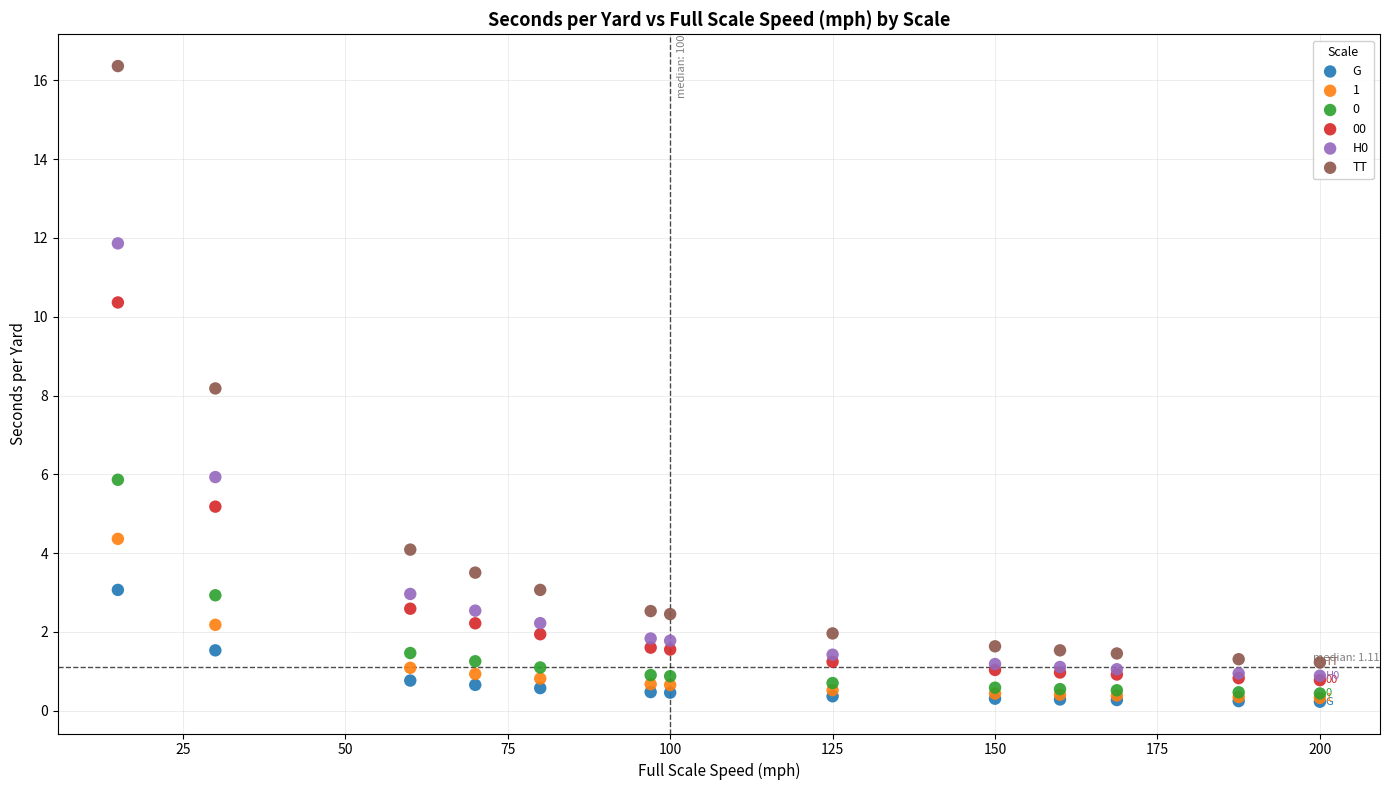

Across all series, what Y value is closest to 8?

8.2